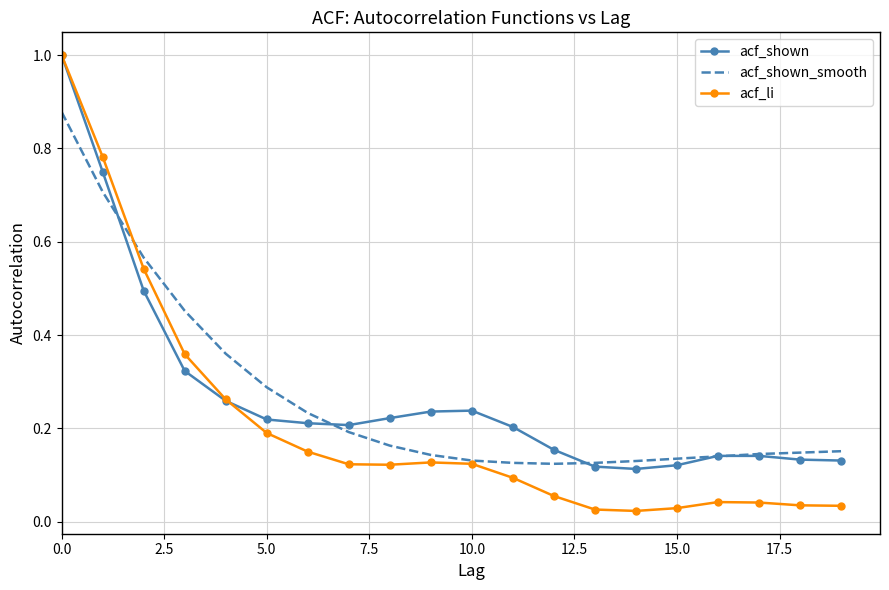

What is the maximum value shown in the chart?

1.0